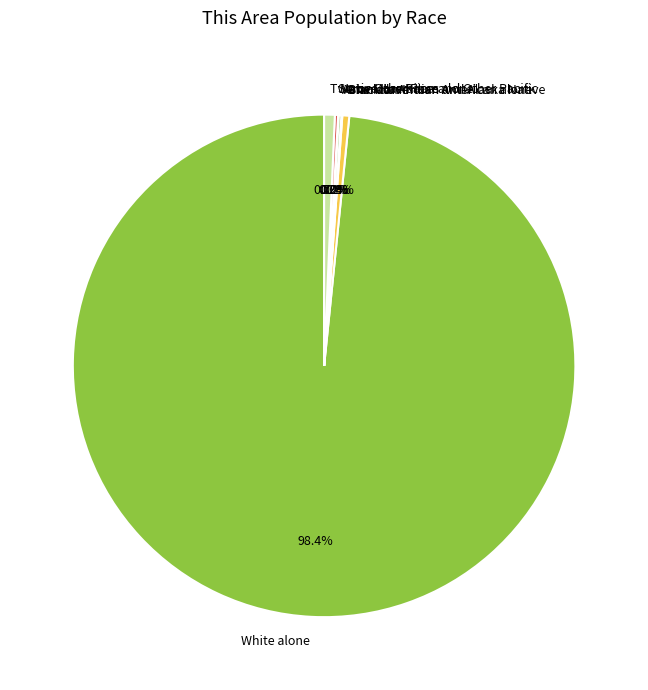

What is the majority slice?

White alone